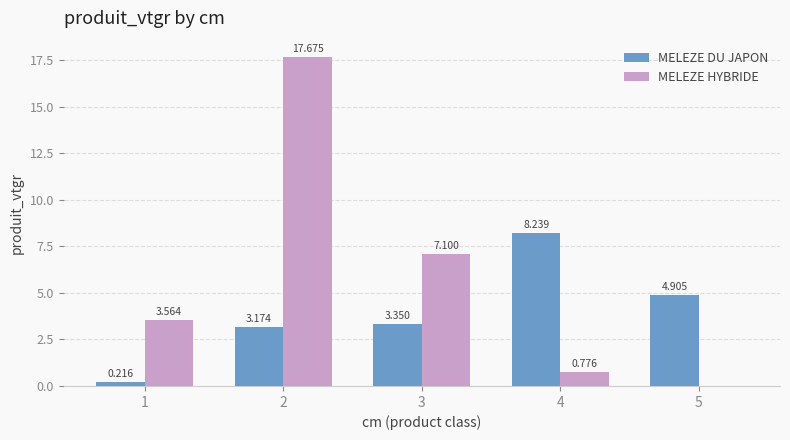

Which series has the largest total across all categories?

MELEZE HYBRIDE